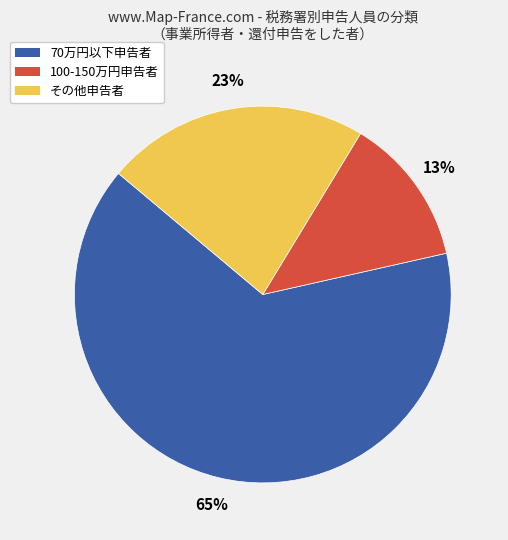

Which slice is the smallest?

100-150万円申告者